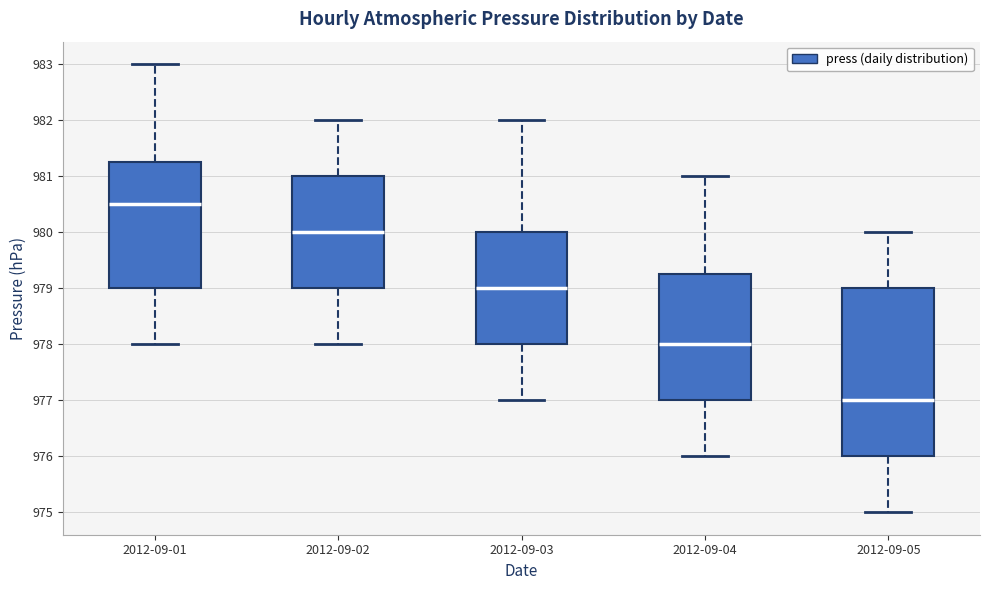

Reading left to right, transcribe this box plot: for each box, give where its median line is, the range the box spans, and where its two whiskers end, as read against the y-axis. The values are not printed on the chart, so give them approximately, as read against the axis.

2012-09-01: median 980.5, box 979.0 to 981.3, whiskers 978.0 to 983.0
2012-09-02: median 980.0, box 979.0 to 981.0, whiskers 978.0 to 982.0
2012-09-03: median 979.0, box 978.0 to 980.0, whiskers 977.0 to 982.0
2012-09-04: median 978.0, box 977.0 to 979.3, whiskers 976.0 to 981.0
2012-09-05: median 977.0, box 976.0 to 979.0, whiskers 975.0 to 980.0